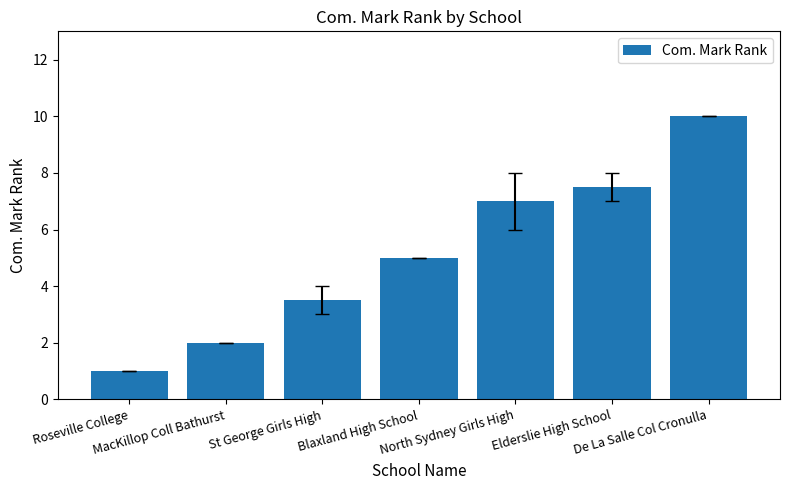

Reading left to right, what are all the values shown in this chart?

Roseville College=1.0	MacKillop Coll Bathurst=2.0	St George Girls High=3.5	Blaxland High School=5.0	North Sydney Girls High=7.0	Elderslie High School=7.5	De La Salle Col Cronulla=10.0